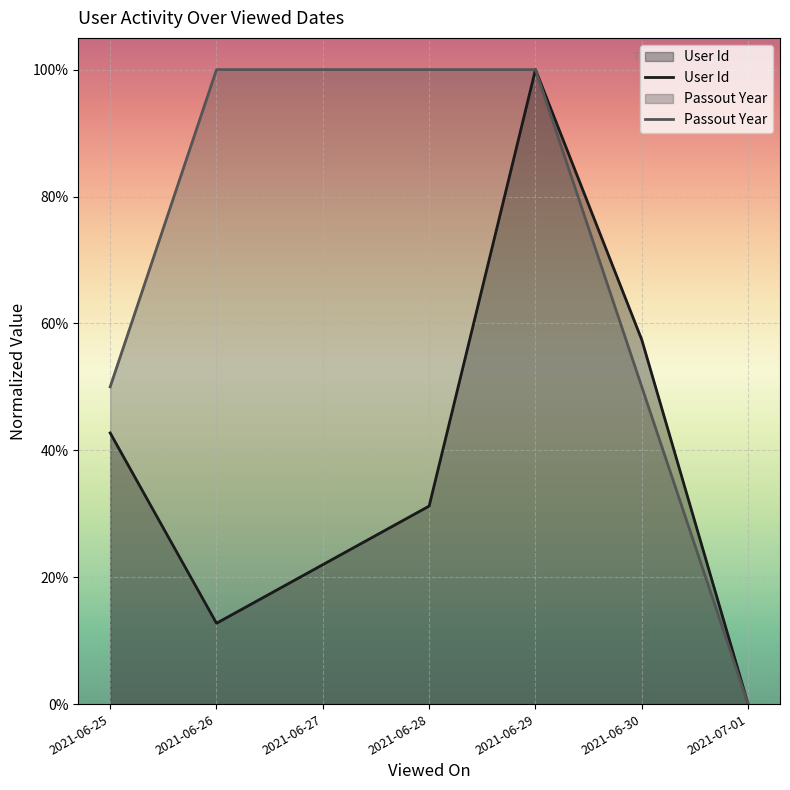

What is the average value of the Passout Year series?

0.7